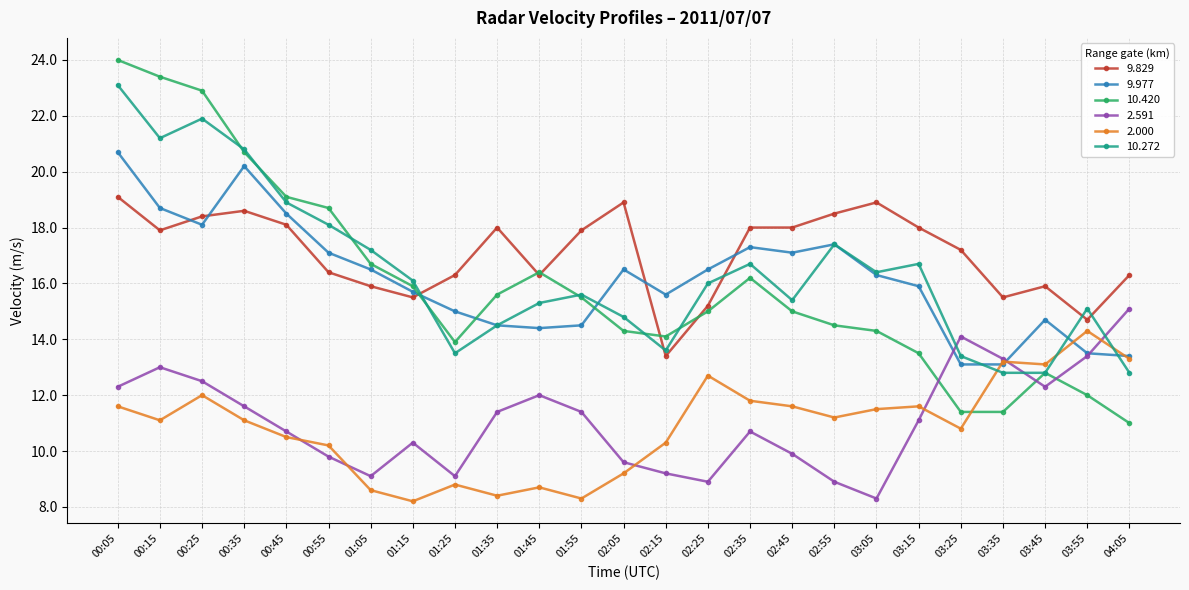

Where do 10.272 and 2.000 first cross each other?

03:25 and 03:35